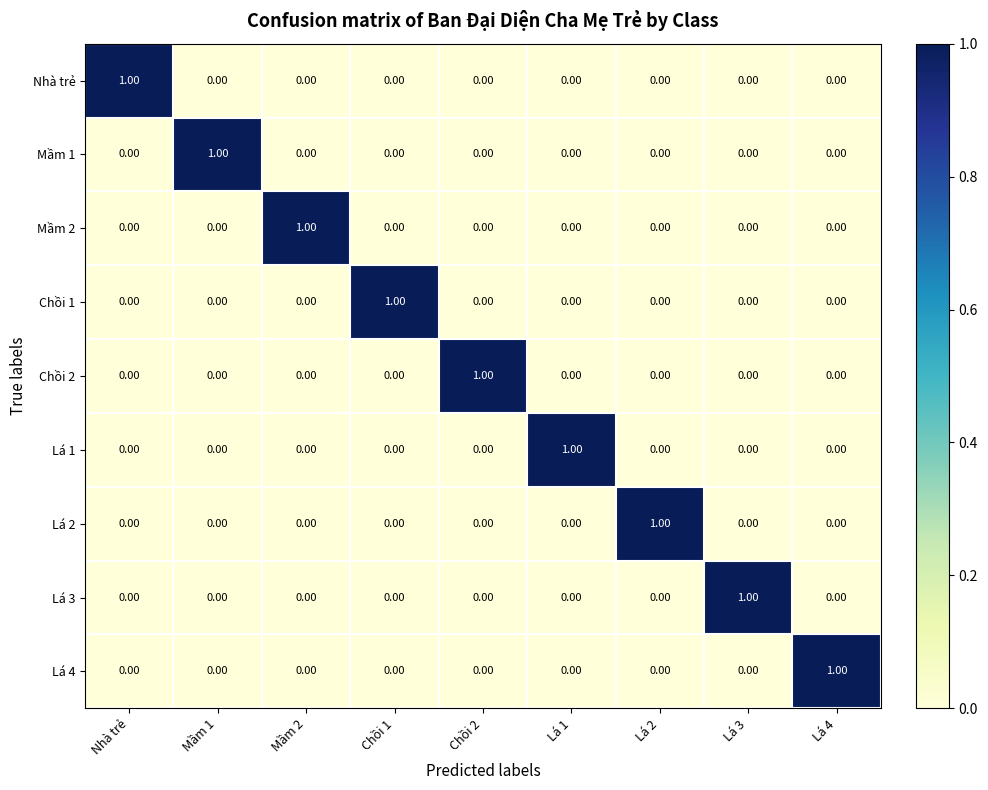

At how many categories does at least one series exceed 0?

9